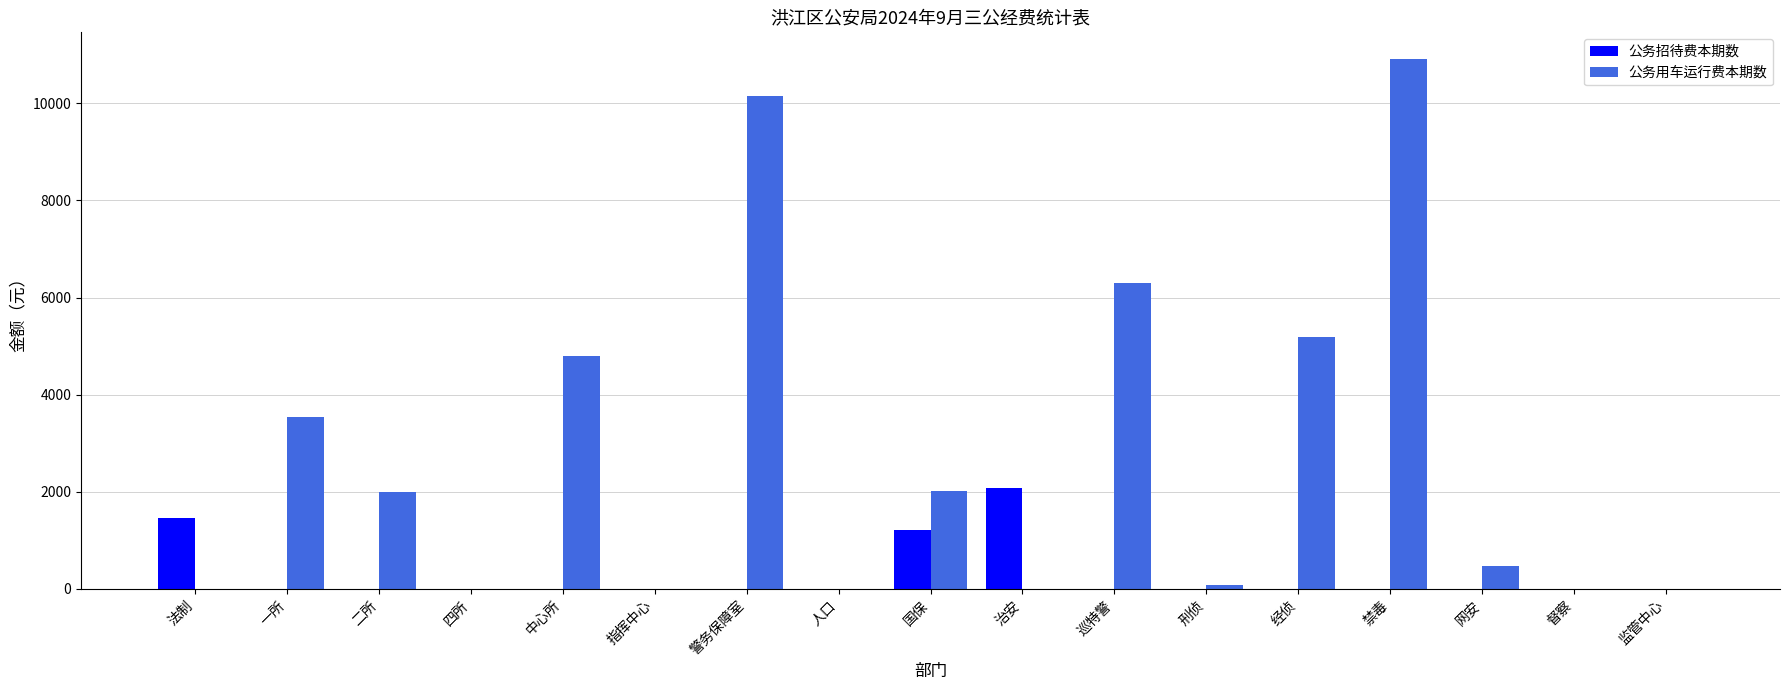

How many categories are shown in the chart?

17